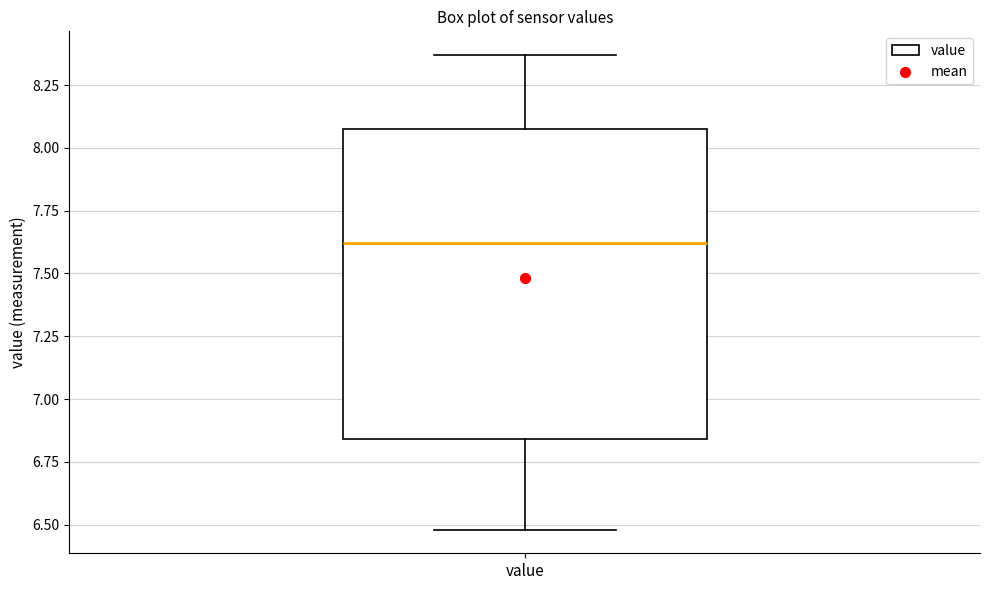

Where is the lower edge of the box for value on the y-axis? The values are not printed on the chart, so give them approximately, as read against the axis.

6.85